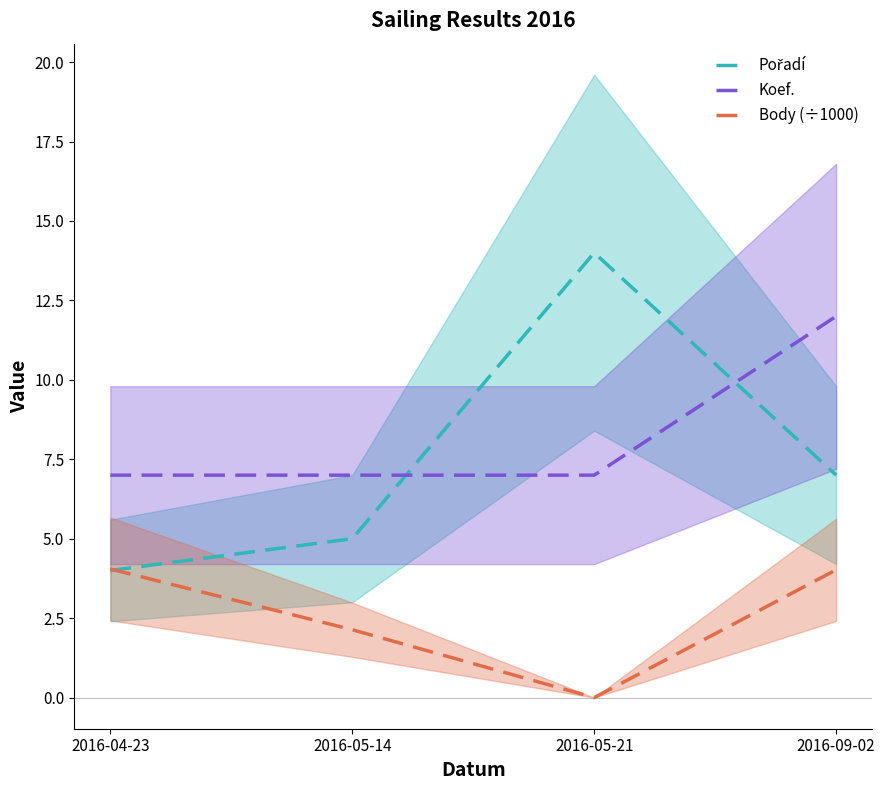

Is the value of Body (÷1000) at 2016-04-23 greater than the value of Koef. at 2016-05-21?

No